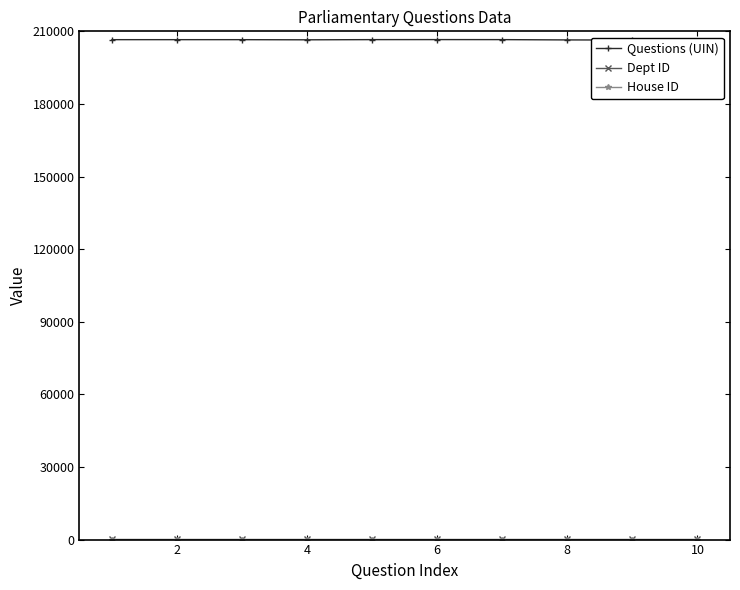

What is the spread (max minus min) of values at 8?

206567